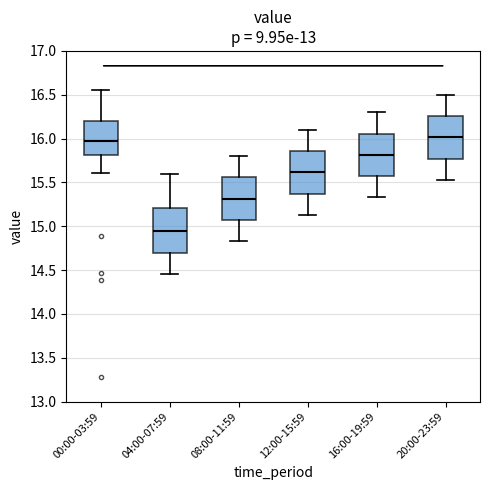

Reading left to right, transcribe this box plot: for each box, give where its median line is, the range the box spans, and where its two whiskers end, as read against the y-axis. The values are not printed on the chart, so give them approximately, as read against the axis.

00:00-03:59: median 15.95, box 15.80 to 16.20, whiskers 15.60 to 16.55
04:00-07:59: median 14.95, box 14.70 to 15.20, whiskers 14.45 to 15.60
08:00-11:59: median 15.30, box 15.05 to 15.55, whiskers 14.85 to 15.80
12:00-15:59: median 15.60, box 15.35 to 15.85, whiskers 15.15 to 16.10
16:00-19:59: median 15.80, box 15.55 to 16.05, whiskers 15.35 to 16.30
20:00-23:59: median 16.00, box 15.75 to 16.25, whiskers 15.55 to 16.50